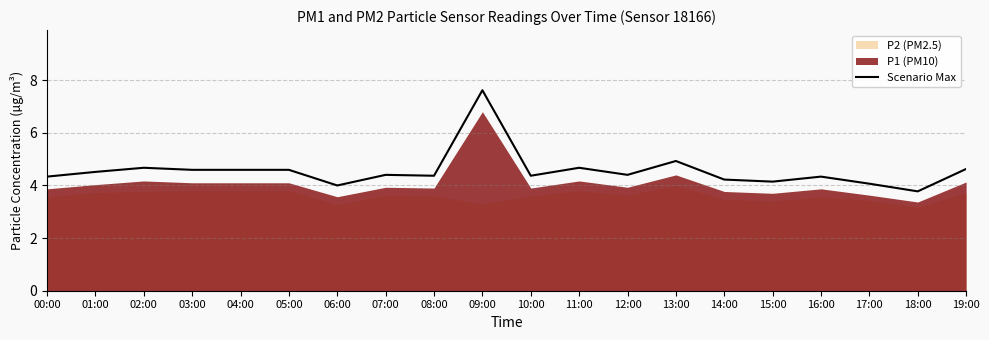

Rank the categories by value from highest to lowest.

09:00, 13:00, 02:00, 11:00, 19:00, 03:00, 04:00, 05:00, 01:00, 07:00, 12:00, 08:00, 10:00, 00:00, 16:00, 14:00, 15:00, 17:00, 06:00, 18:00